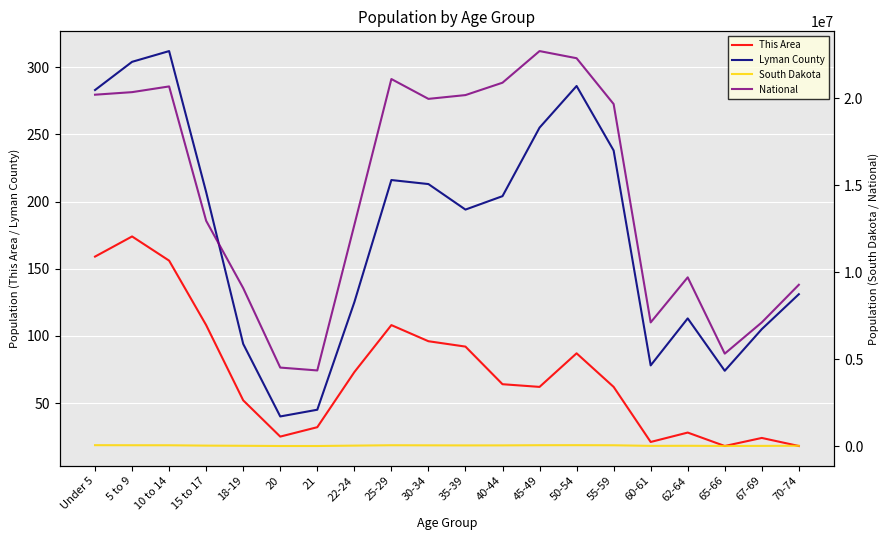

Where is the first local minimum for National?

21